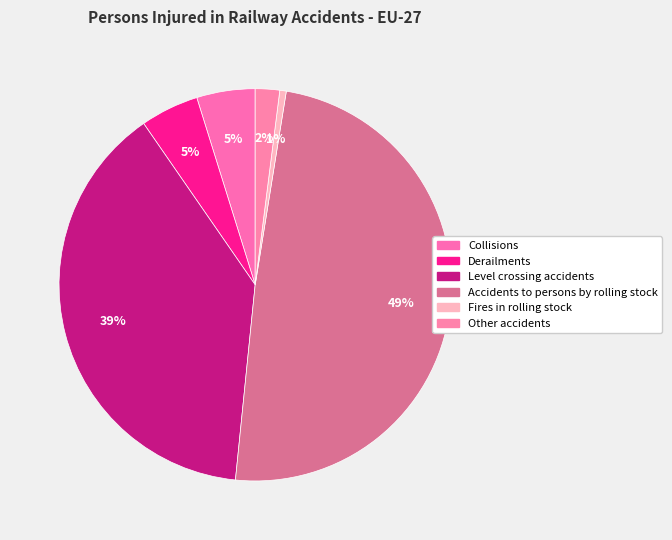

To the nearest percent, what portion does Collisions represent?

5%